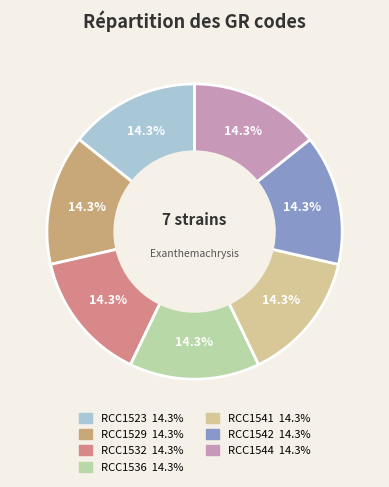

How many segments does this pie chart have?

7